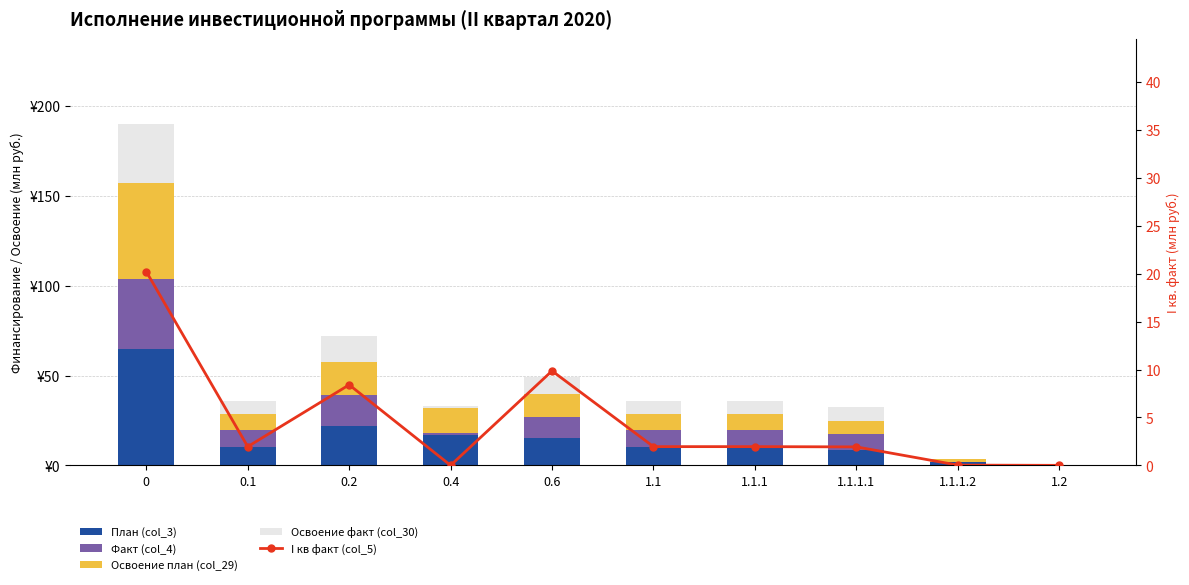

Which series changed the most between 0.4 and 0.6?

Факт (col_4)